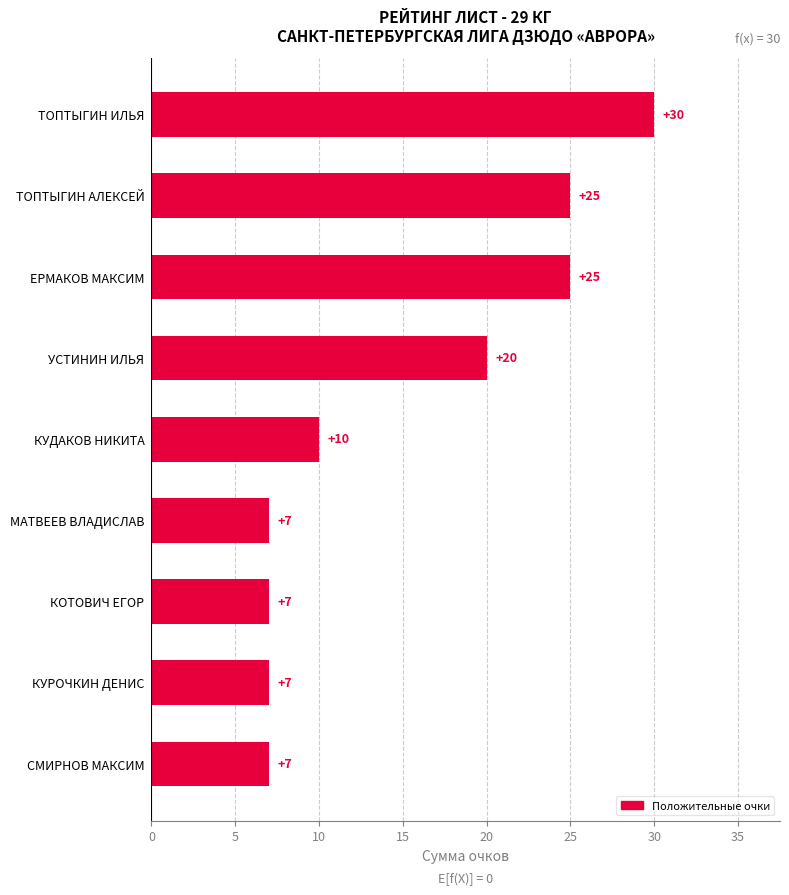

Does the chart contain any negative values?

No